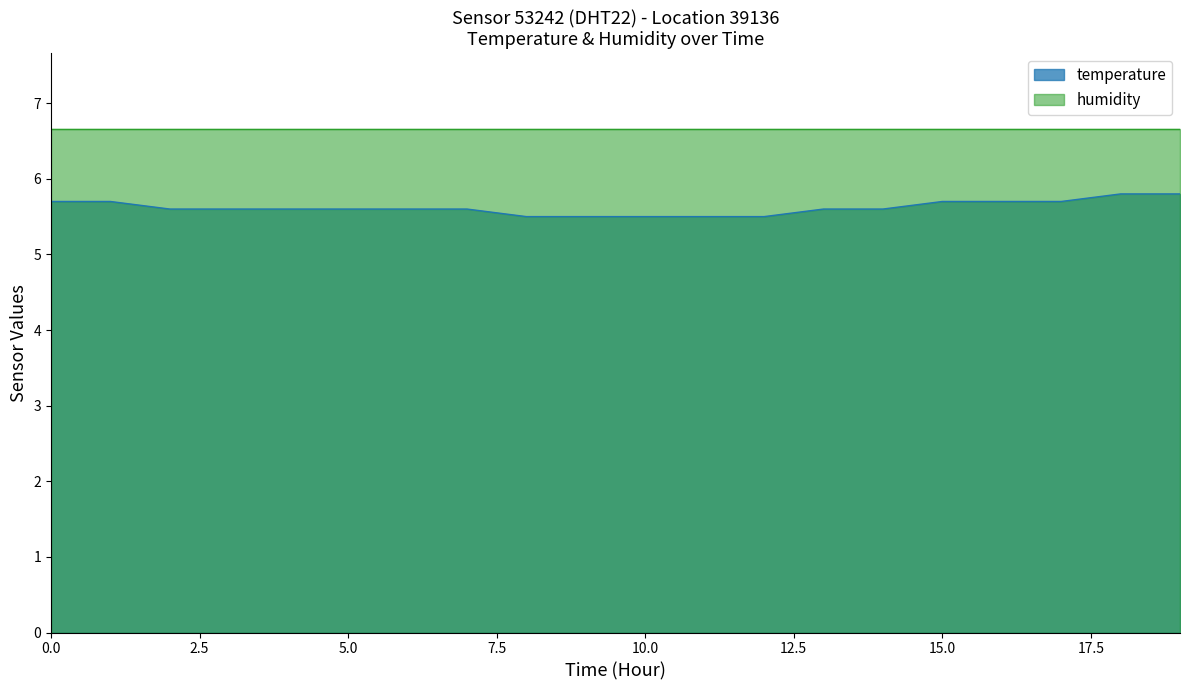

True or false: humidity has a value of 6.7 at 5.0.

True